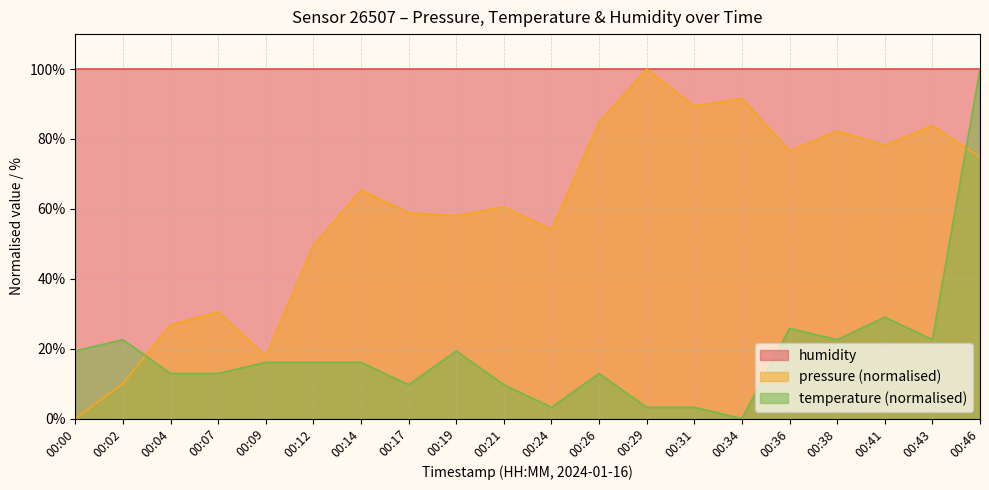

True or false: pressure has more than 2 interior local peaks.

True